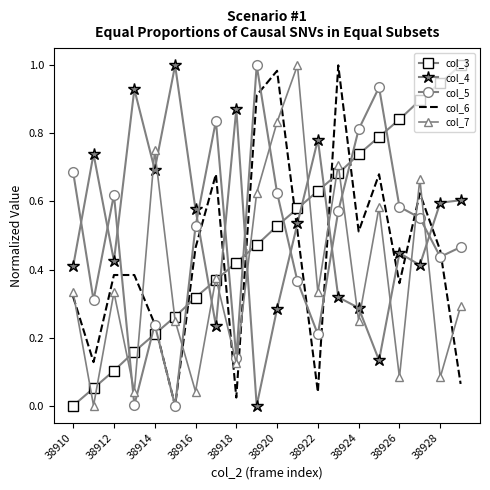

True or false: col_3 has more than 2 points higher than both neighbors.

False